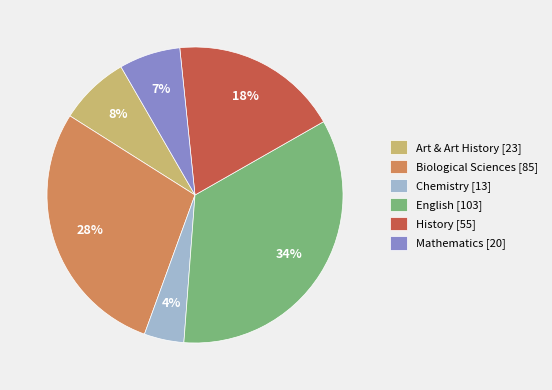

To the nearest percent, what portion does Chemistry represent?

4%